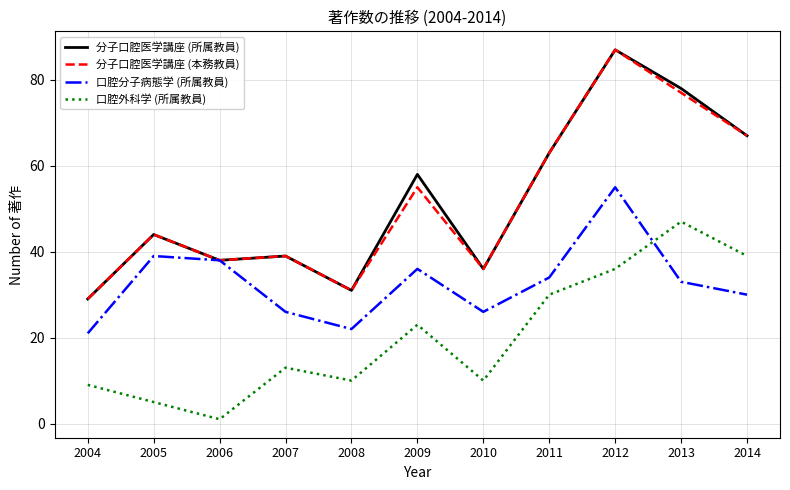

How many intersections are there between 口腔外科学 (所属教員) and 口腔分子病態学 (所属教員)?

1